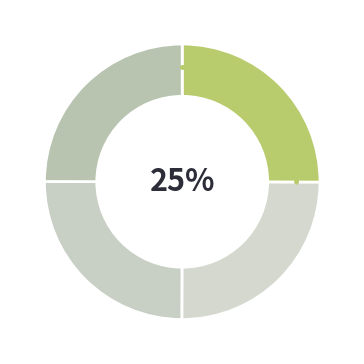

Do CARBOCERT (2018) and INNOLAND (2019) together represent more than half of the pie?

No